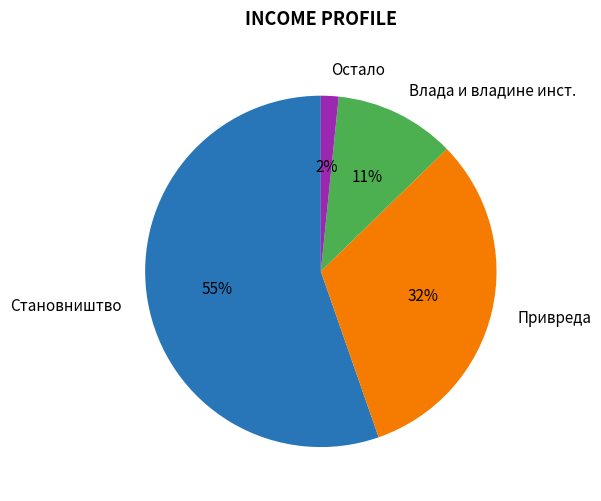

Count the number of slices in the pie.

4